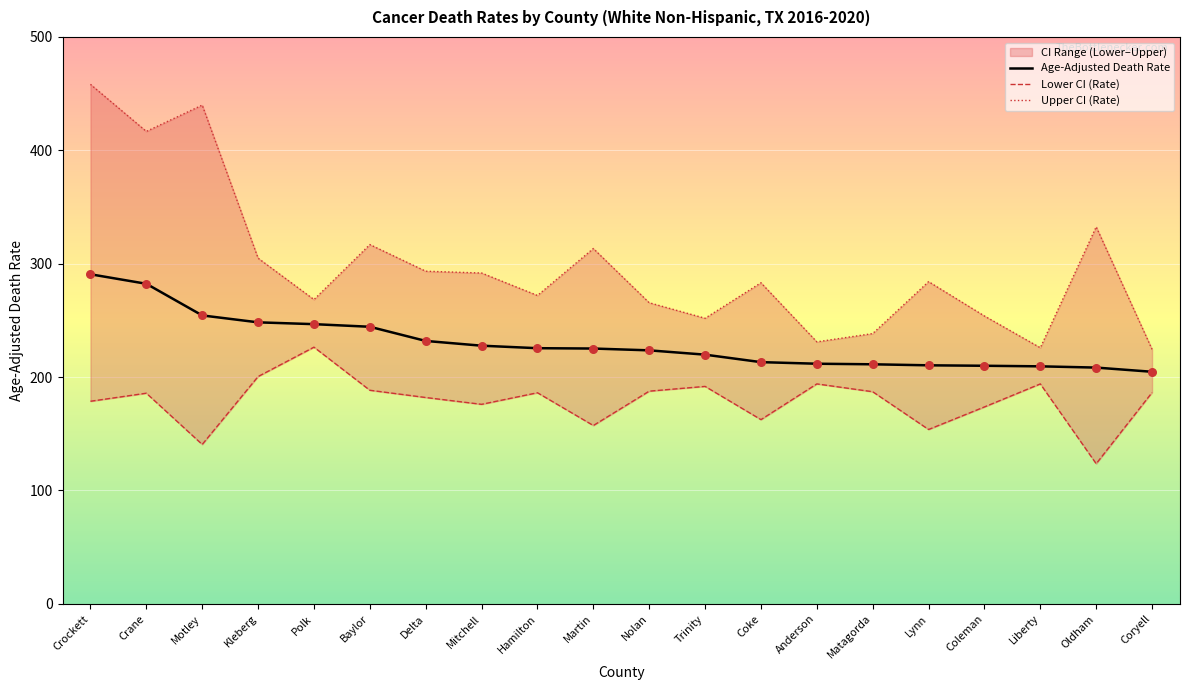

Is the value of Upper CI (Rate) at Crockett greater than the value of Lower CI (Rate) at Crane?

Yes